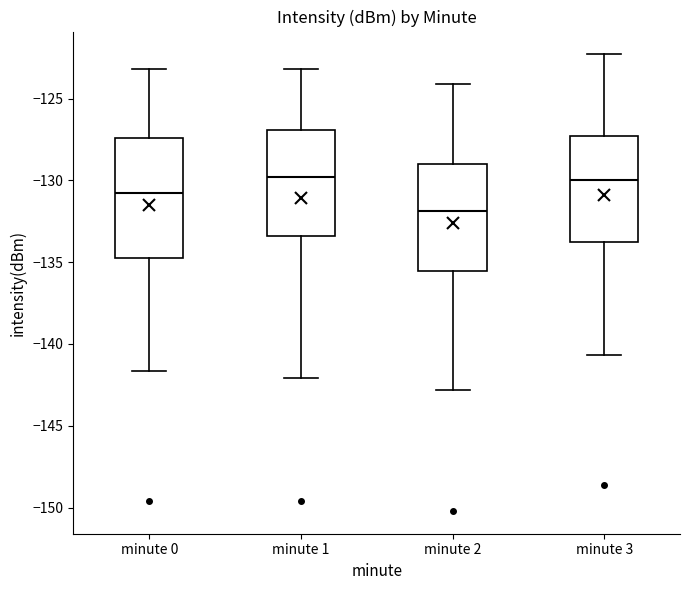

Where does the median line of the box for minute 0 sit on the y-axis? The values are not printed on the chart, so give them approximately, as read against the axis.

-131.0